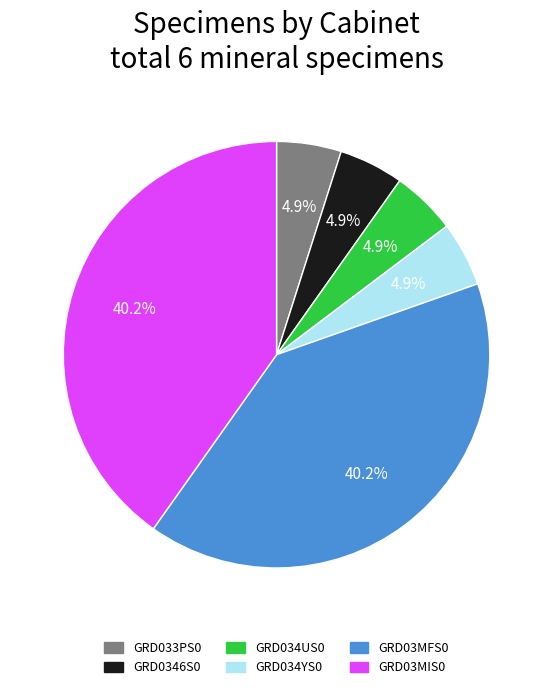

To the nearest percent, what percentage of the pie is GRD034YS0?

5%